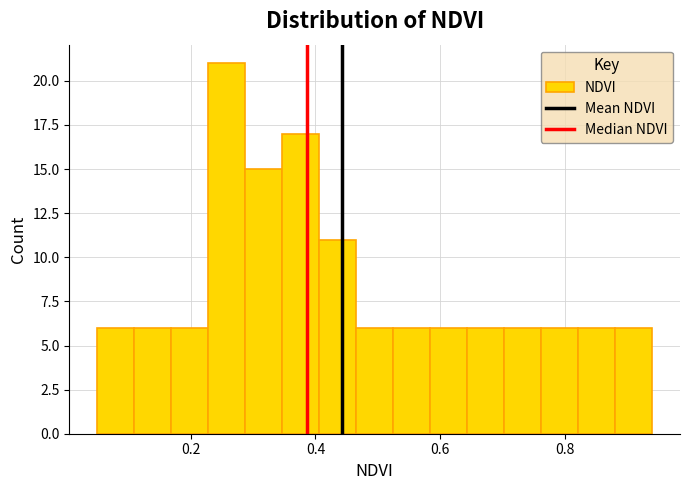

Read against the x-axis, roughly where is the centre of the tallest bar?

0.26